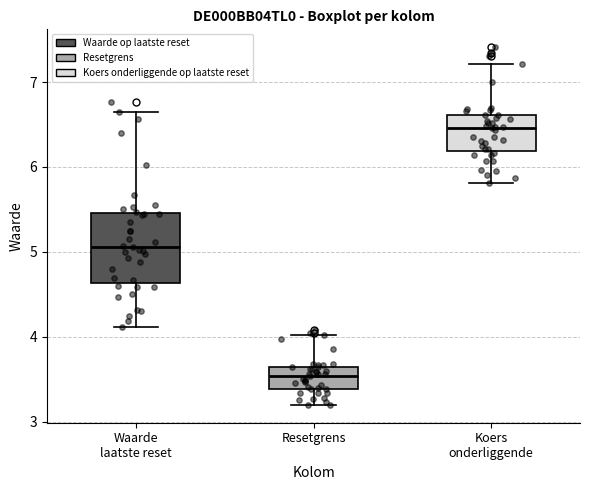

Reading left to right, transcribe this box plot: for each box, give where its median line is, the range the box spans, and where its two whiskers end, as read against the y-axis. The values are not printed on the chart, so give them approximately, as read against the axis.

Waarde laatste reset: median 5.1, box 4.6 to 5.5, whiskers 4.1 to 6.7
Resetgrens: median 3.5, box 3.4 to 3.6, whiskers 3.2 to 4.0
Koers onderliggende: median 6.5, box 6.2 to 6.6, whiskers 5.8 to 7.2